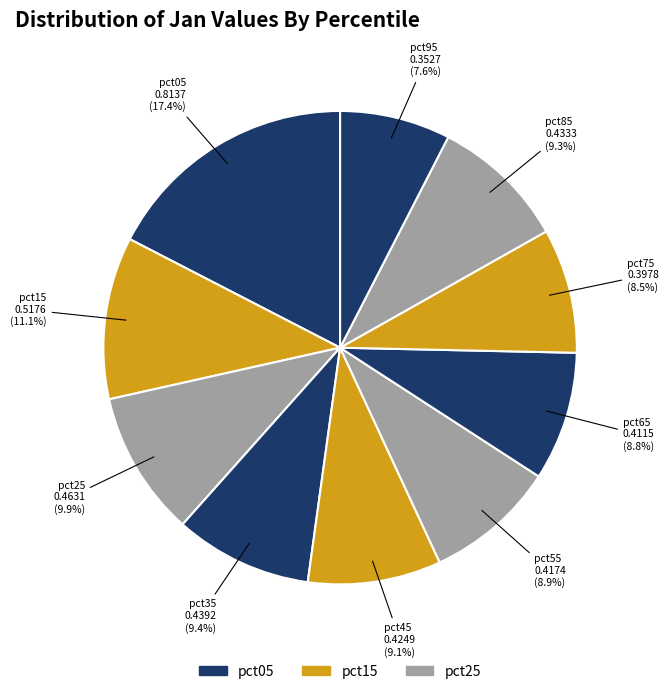

Between pct35 and pct05, which is larger?

pct05